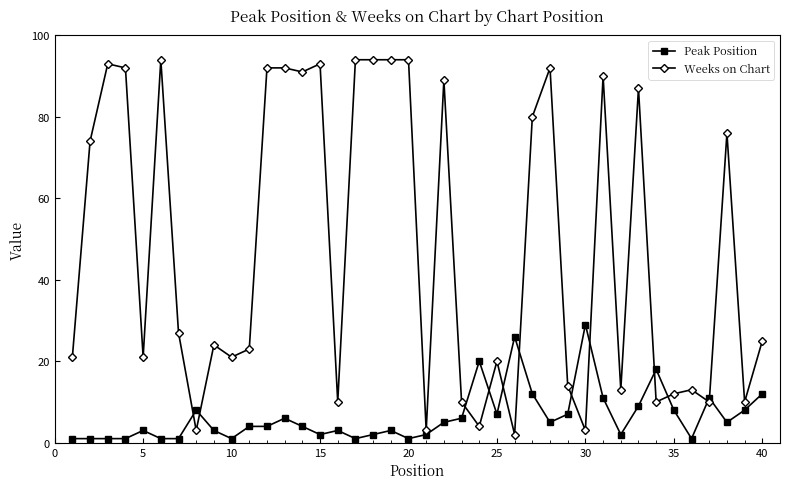

Which series ends up on top after the final intersection of Peak Position and Weeks on Chart?

Weeks on Chart